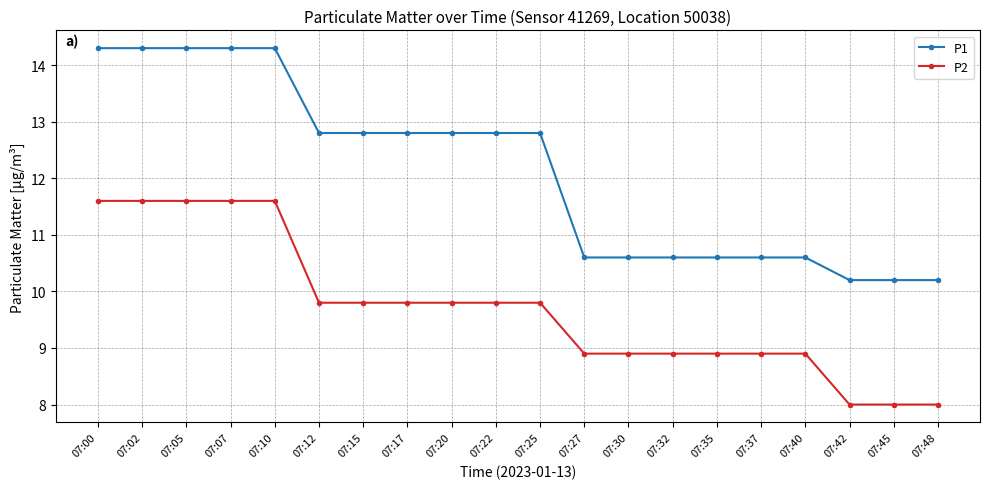

The P1 series shows 12.8 at 07:25. True or false?

True